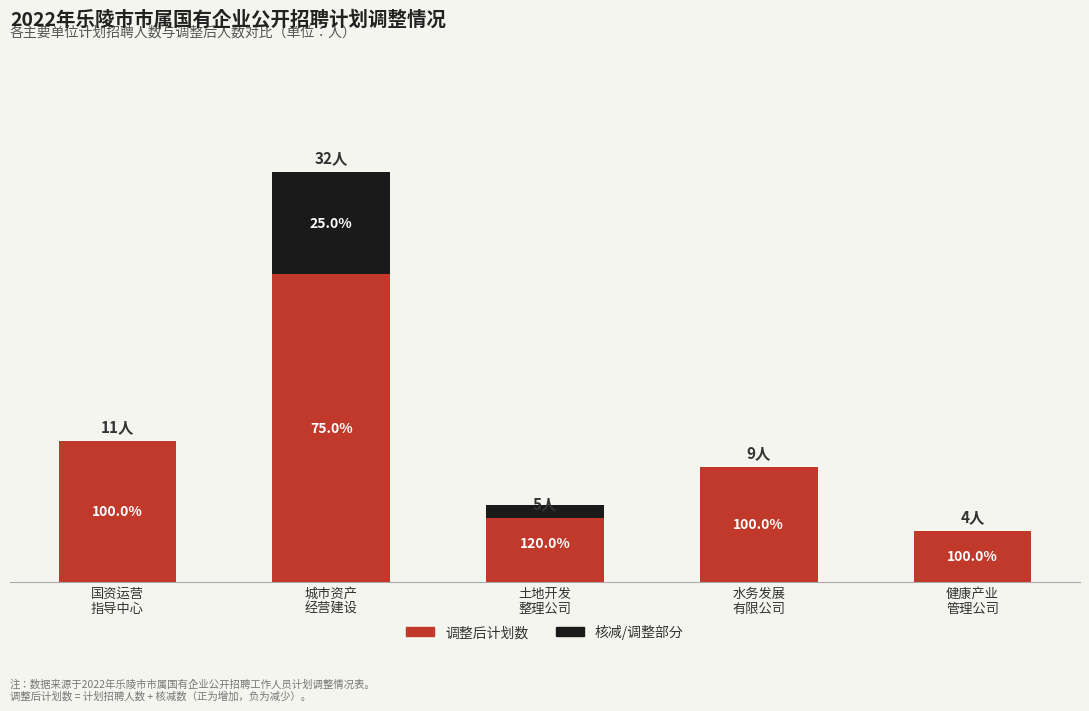

How many groups of bars are there?

5